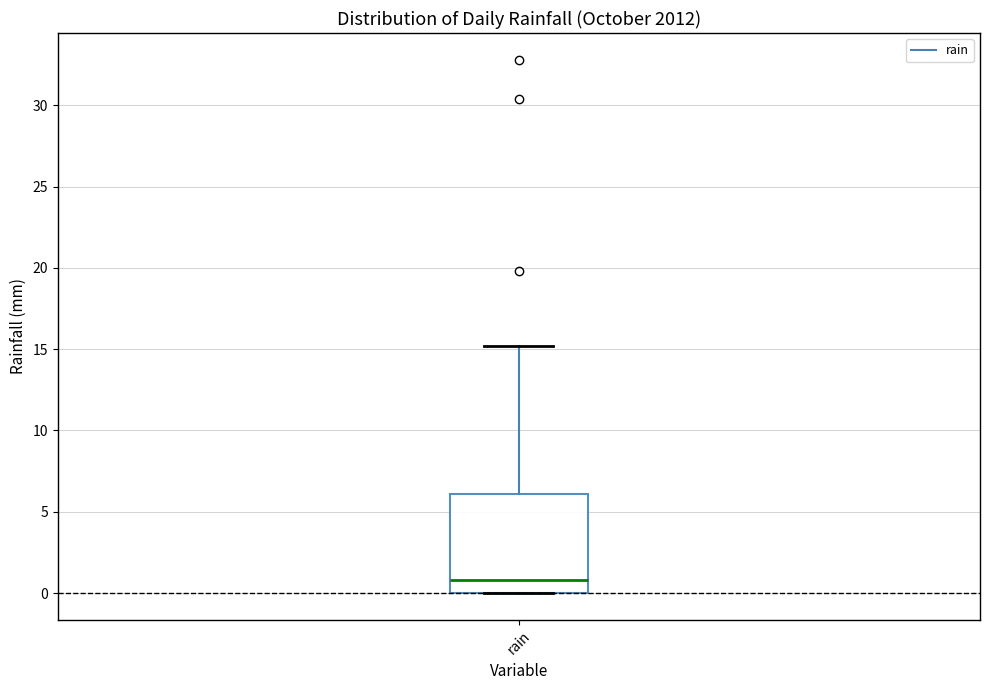

Transcribe this box plot: give where the median line is, the range the box spans, and where the two whiskers end, as read against the y-axis. The values are not printed on the chart, so give them approximately, as read against the axis.

median 1, box 0 to 6, whiskers 0 to 15